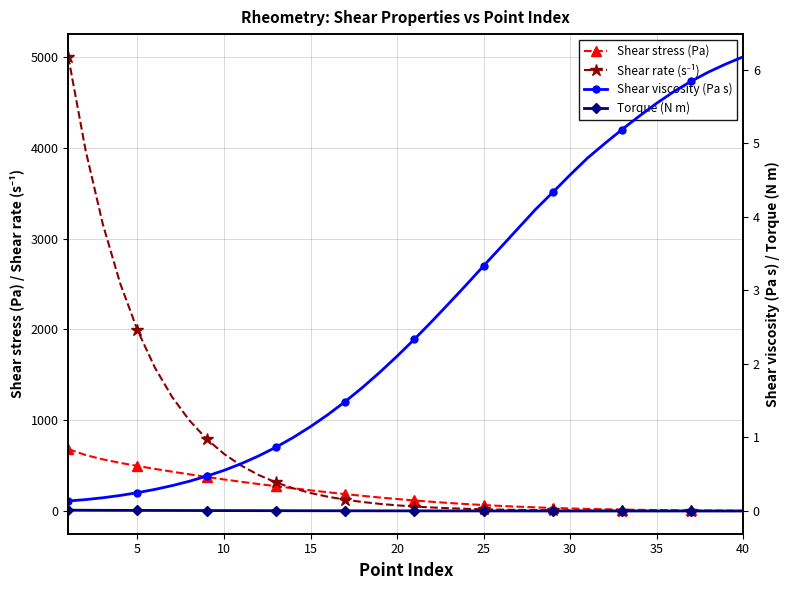

What is the highest value of the Shear stress (Pa) series?

682.0